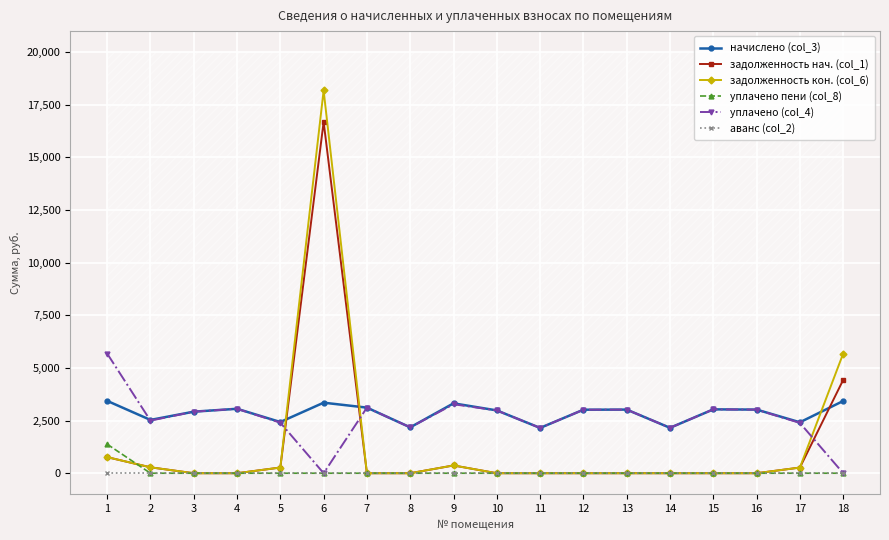

Count the number of categories in the chart.

18